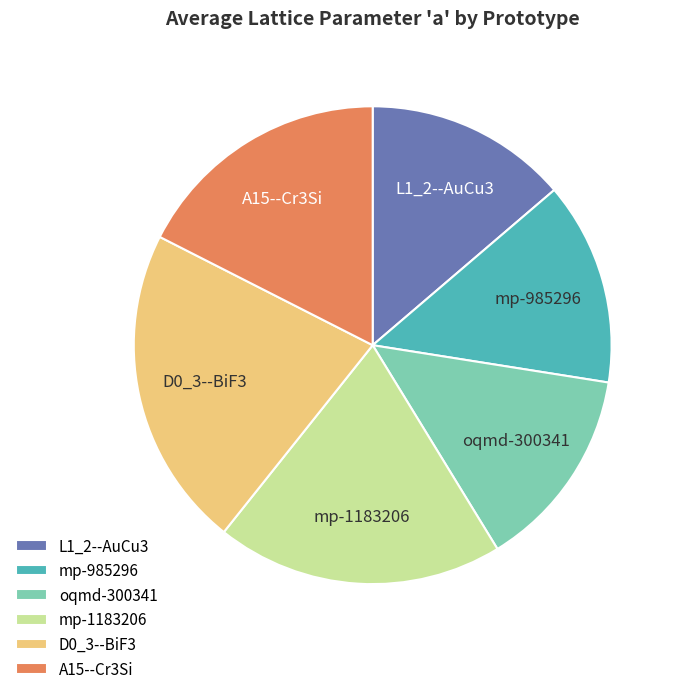

How many segments does this pie chart have?

6